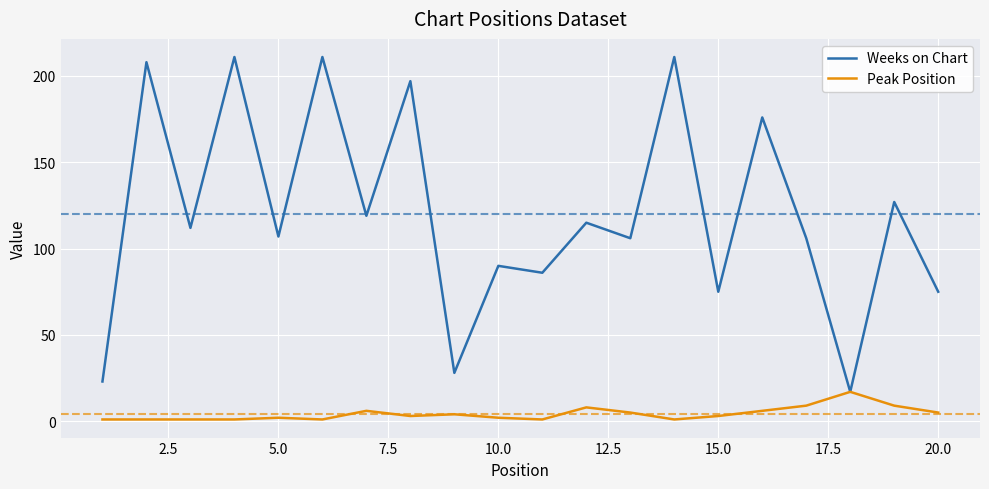

What is the greatest value displayed?

211